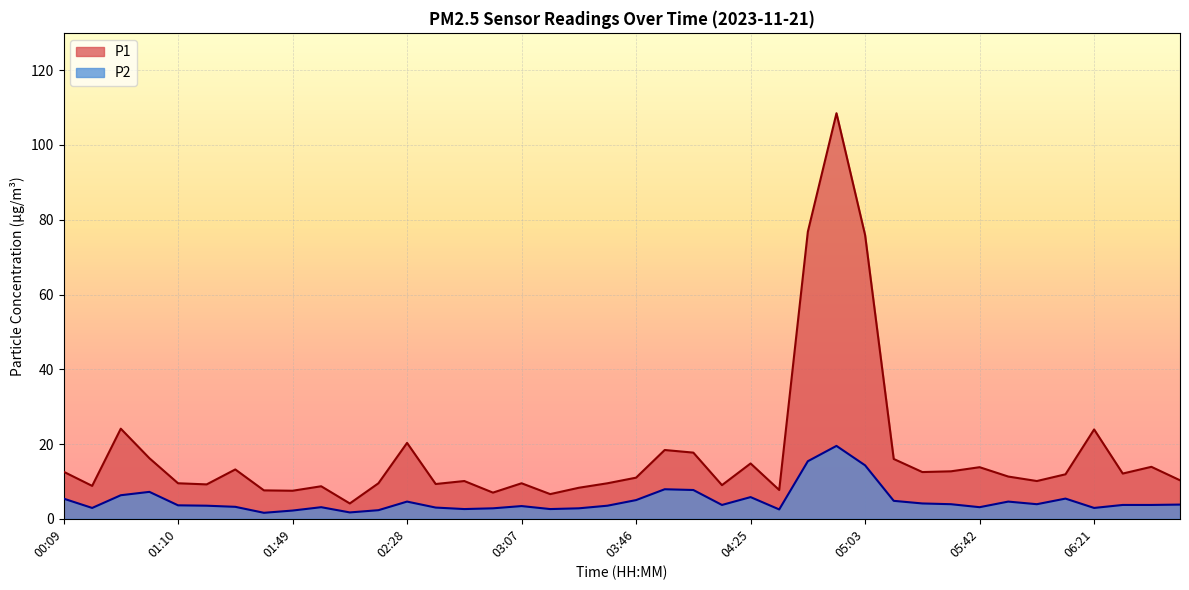

Where is P2 nearest to the value 10?

03:55